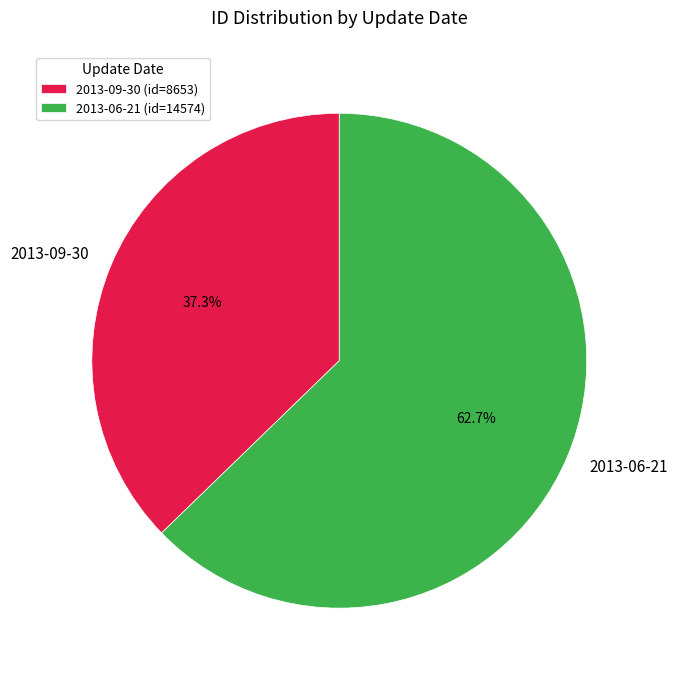

Between 2013-06-21 and 2013-09-30, which is larger?

2013-06-21